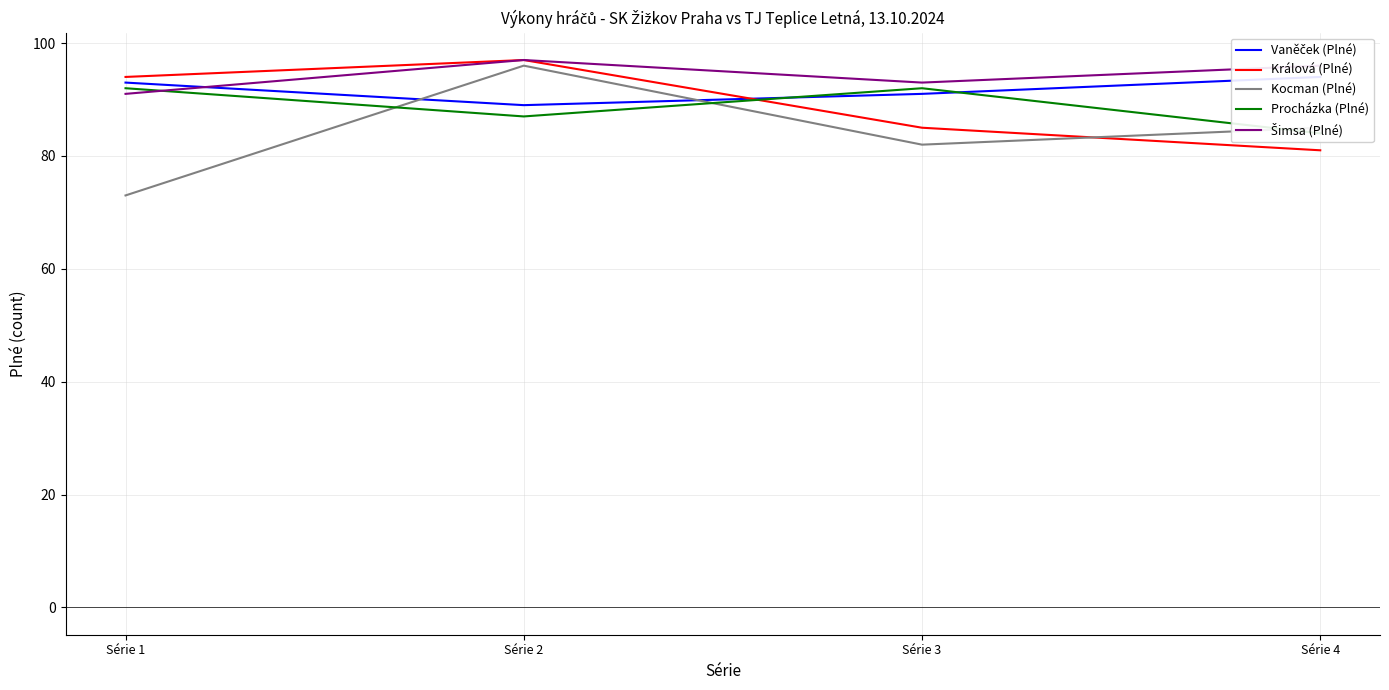

What are all the series names shown in the legend?

Vaněček (Plné), Králová (Plné), Kocman (Plné), Procházka (Plné), Šimsa (Plné)